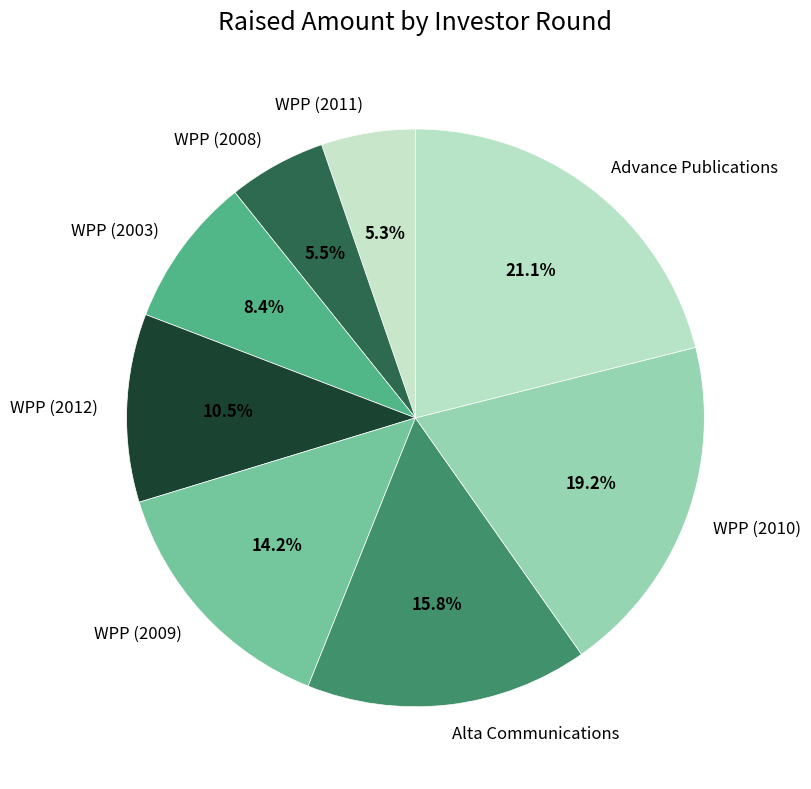

Does WPP (2008) account for over 50% of the chart?

No